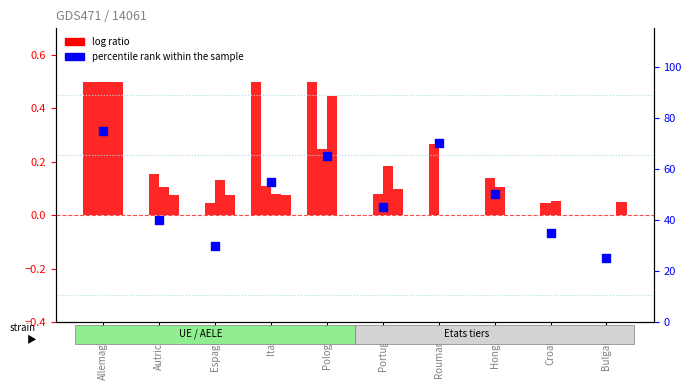

Which series has the widest spread of Y values?

percentile rank within the sample